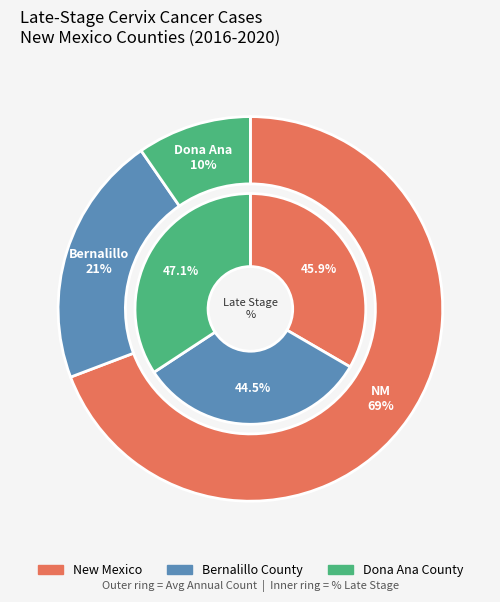

Is there a majority slice in this chart?

Yes